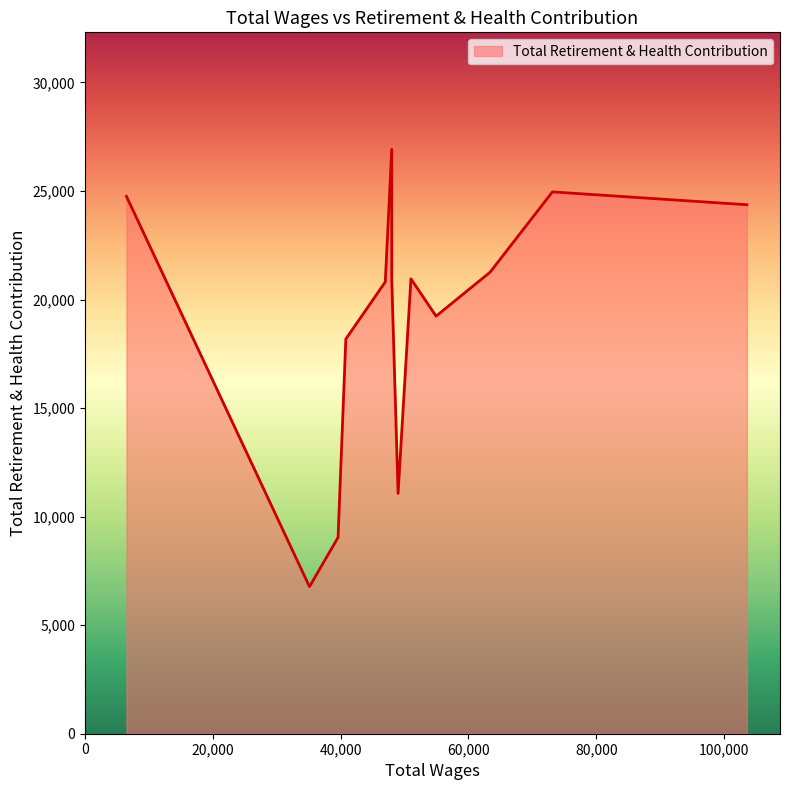

What is the maximum value shown in the chart?

26925